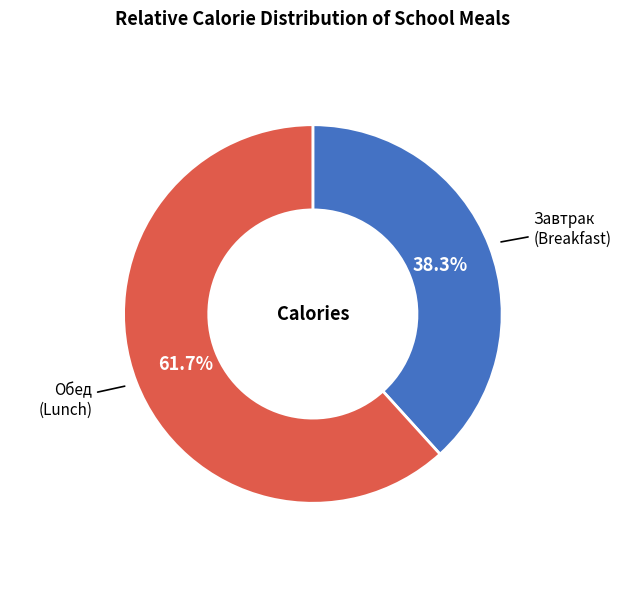

Is there a majority slice in this chart?

Yes